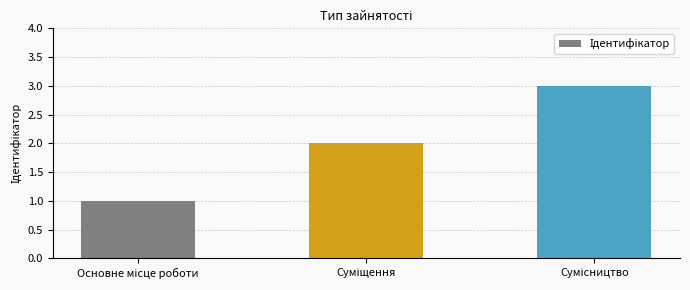

Are the bars horizontal?

No